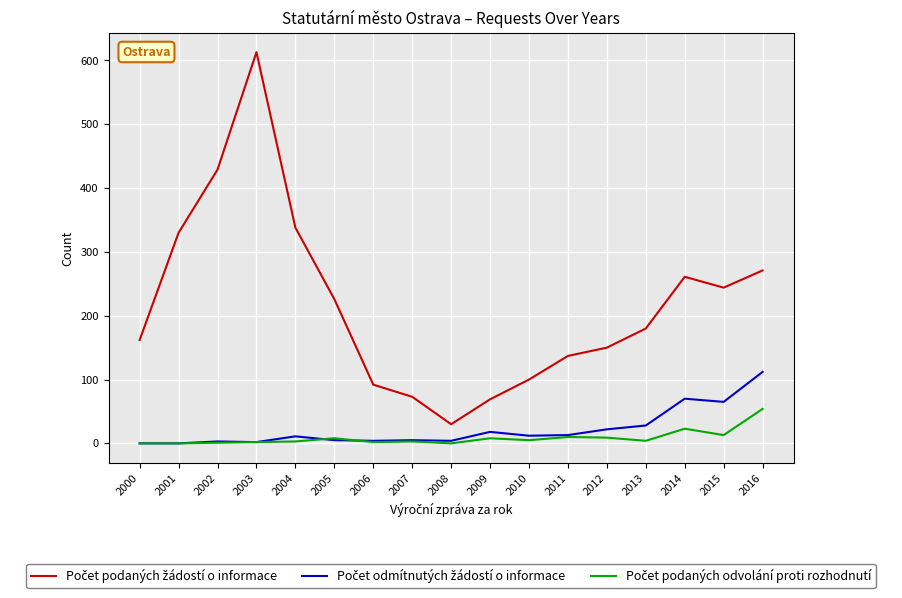

At which category is the sum across all series the highest?

2003